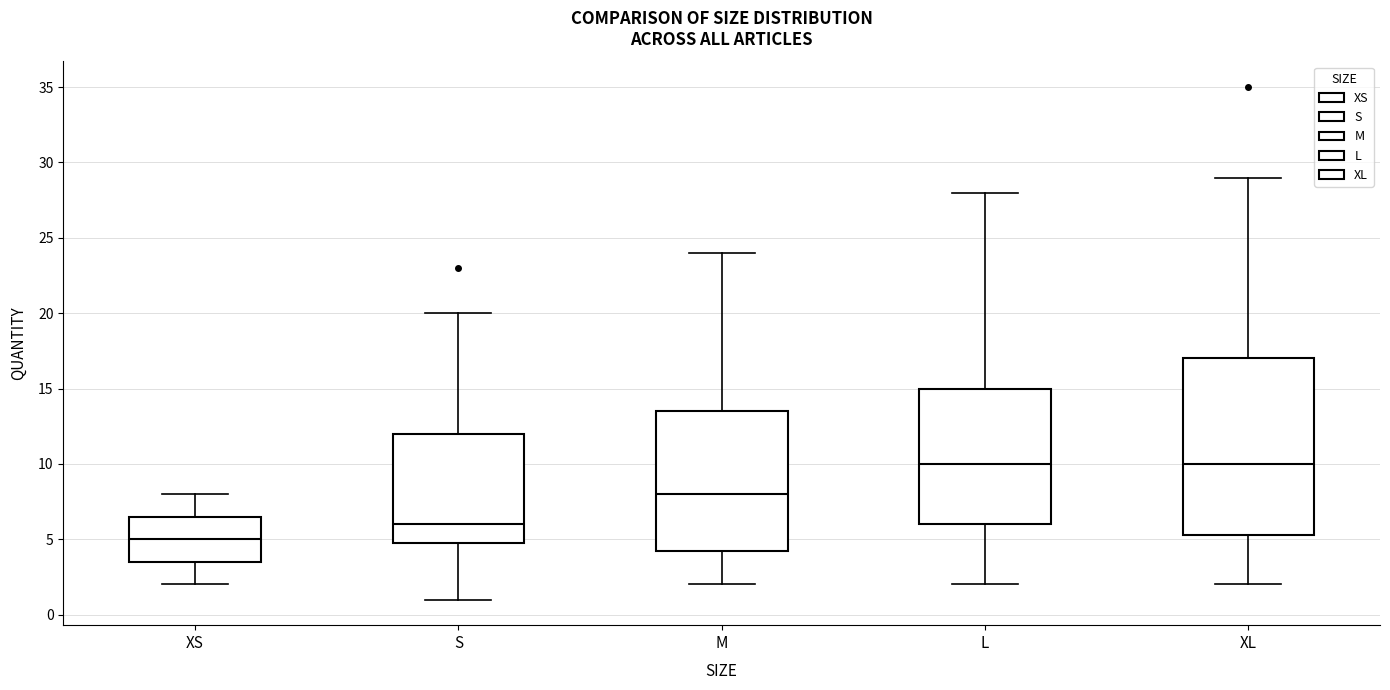

Reading left to right, read every box against the y-axis: the position of its median line, the range the box covers, and the ends of its whiskers. The values are not printed on the chart, so give them approximately, as read against the axis.

XS: median 5.0, box 3.5 to 6.5, whiskers 2.0 to 8.0
S: median 6.0, box 5.0 to 12.0, whiskers 1.0 to 20.0
M: median 8.0, box 4.5 to 13.5, whiskers 2.0 to 24.0
L: median 10.0, box 6.0 to 15.0, whiskers 2.0 to 28.0
XL: median 10.0, box 5.5 to 17.0, whiskers 2.0 to 29.0